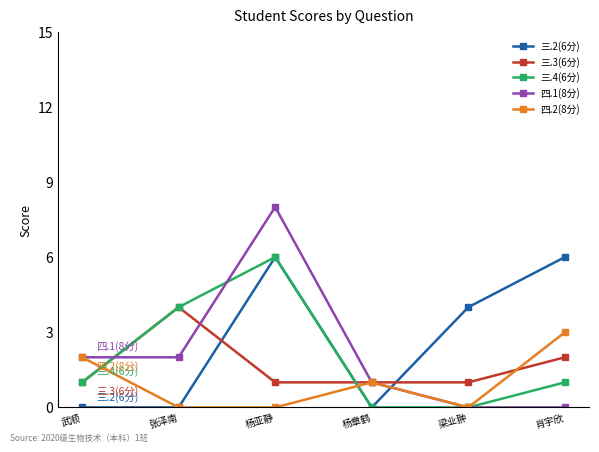

Which label corresponds to the largest value in the chart?

杨亚静